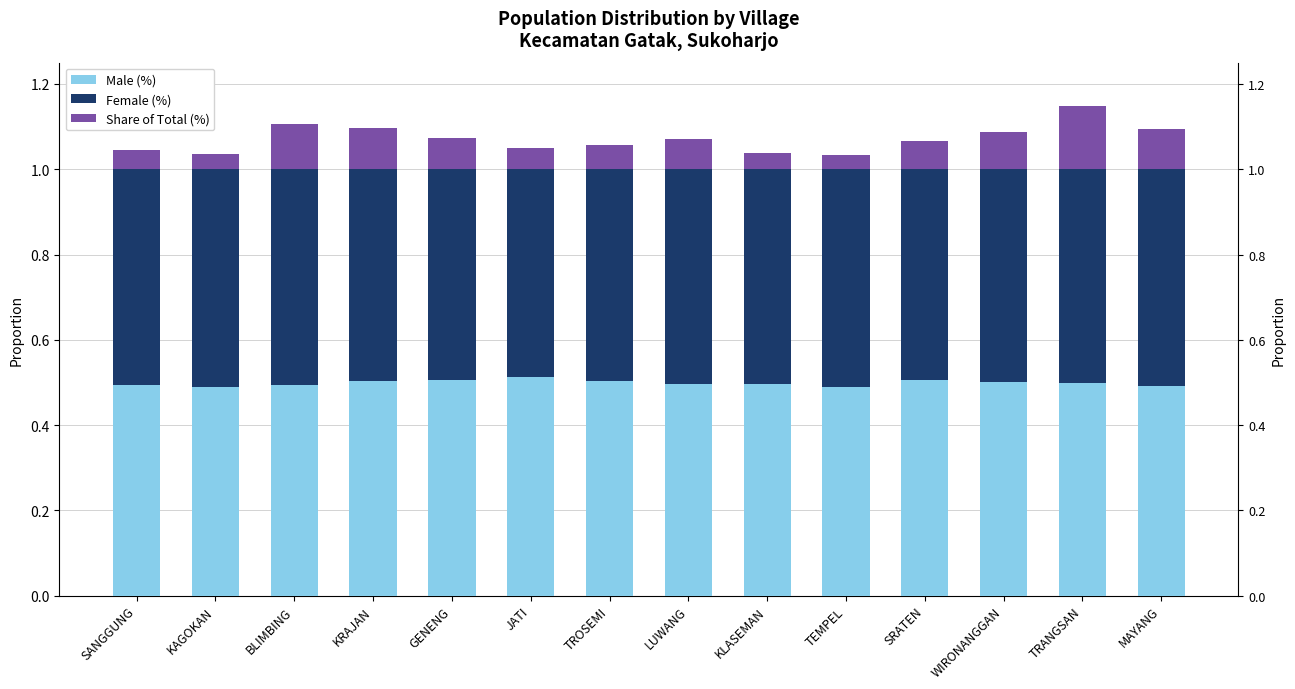

True or false: Female (%) has a value of 0.3 at KLASEMAN.

False